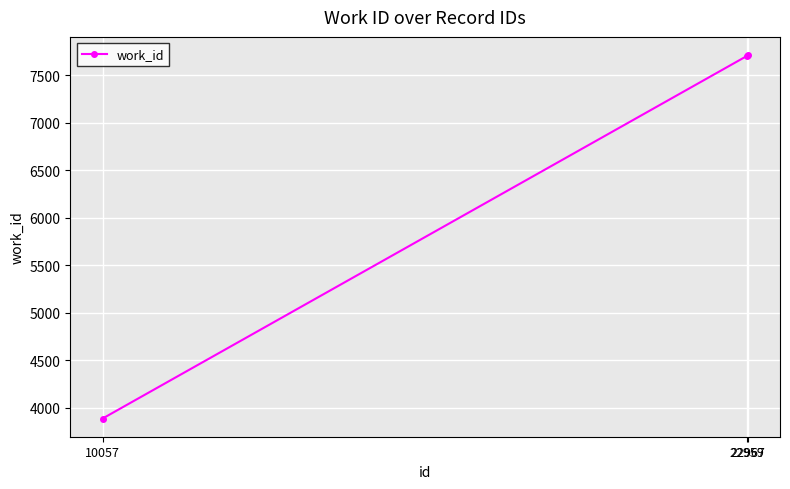

What is the difference between the maximum and minimum values?

3828